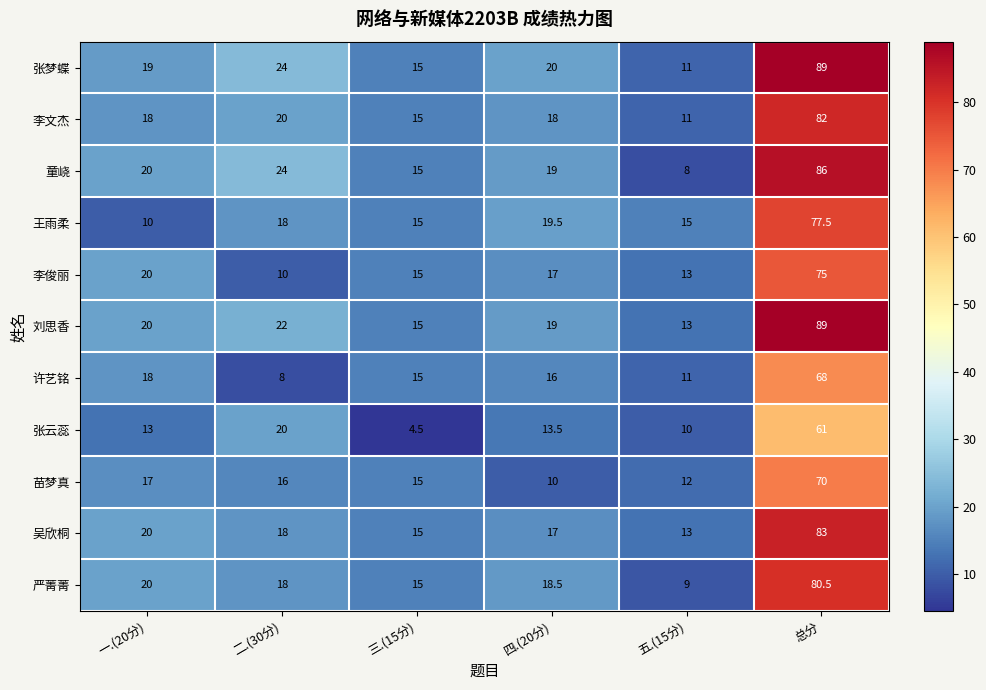

What is the difference between the maximum and minimum values in the 张梦蝶 series?

78.0